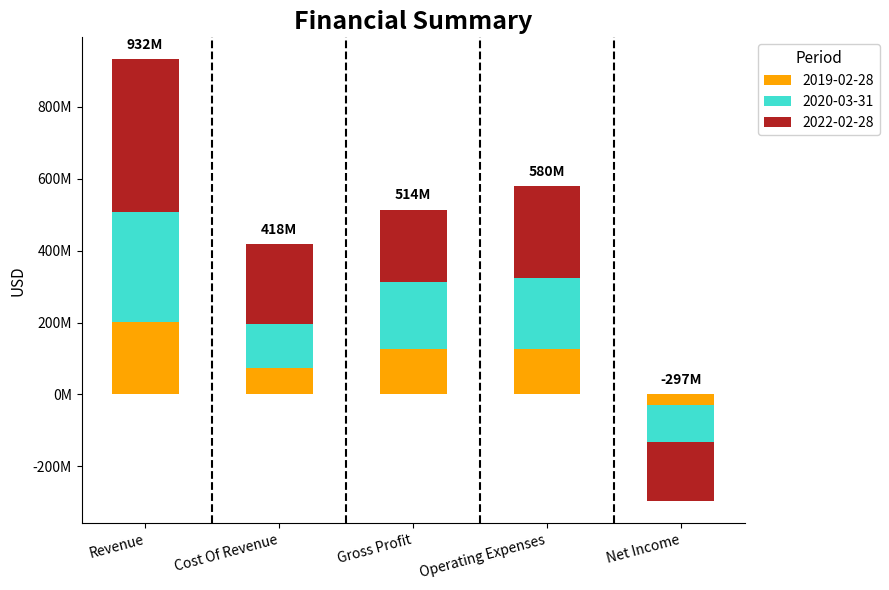

Which category has the highest value across all series?

Revenue